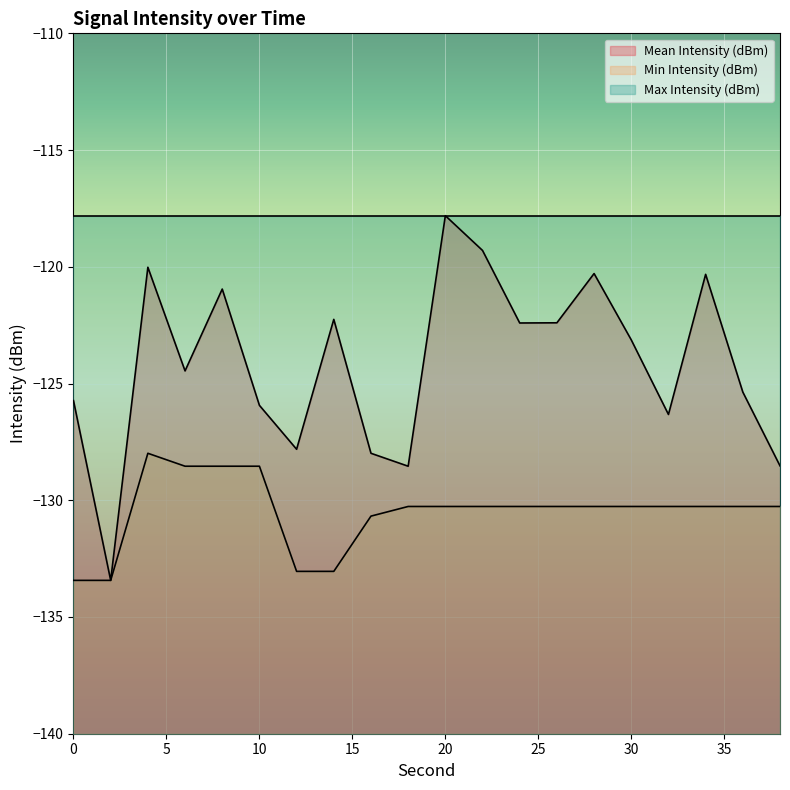

Which series has the widest spread of values?

Mean Intensity (dBm)